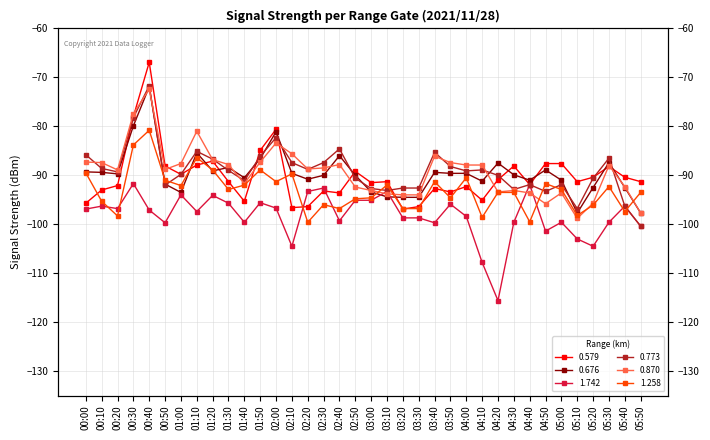

What is the maximum value for 1.742?

-91.7